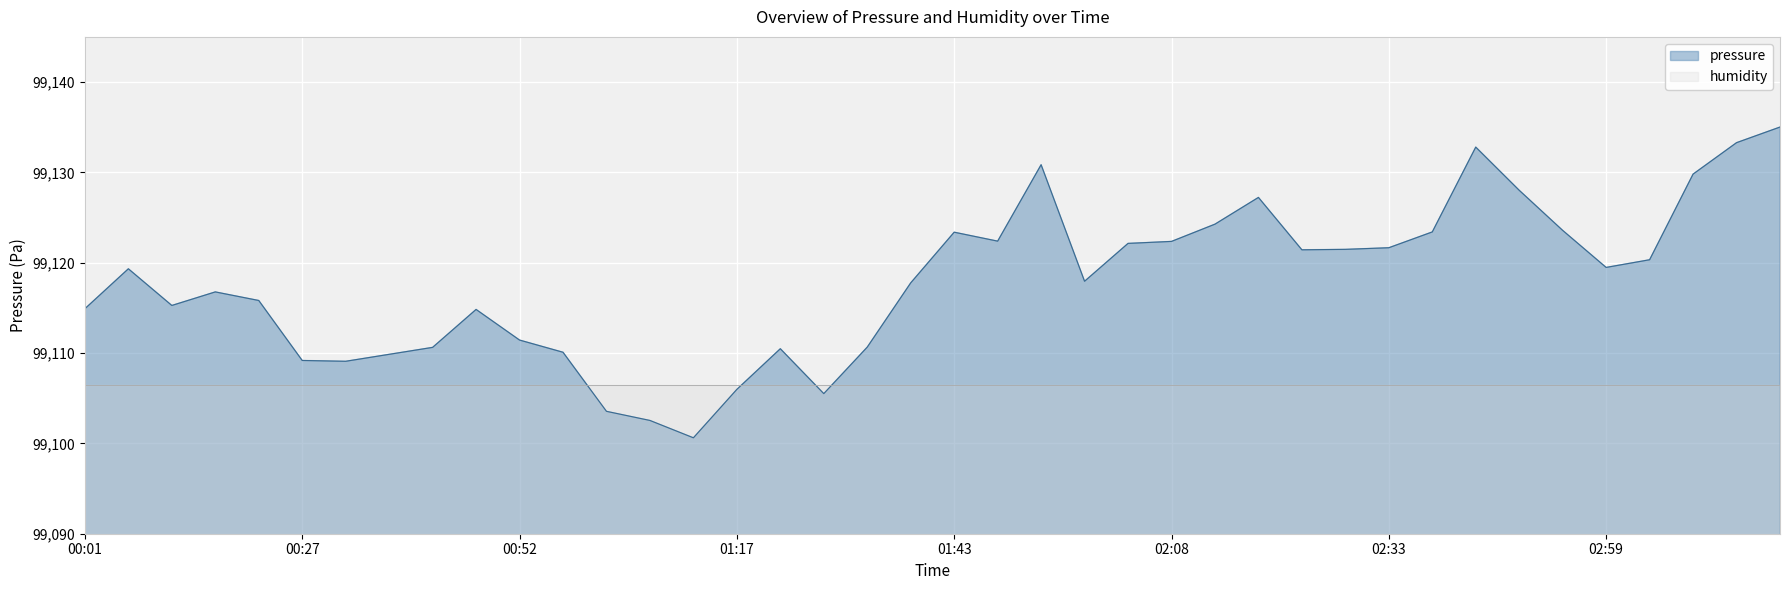

Reading right to left, what are all the values shown in this chart?

03:19=99135.0	03:14=99133.3	03:09=99129.8	03:04=99120.3	02:59=99119.5	02:54=99123.6	02:48=99128.0	02:43=99132.8	02:38=99123.4	02:33=99121.7	02:28=99121.5	02:23=99121.4	02:18=99127.2	02:13=99124.3	02:08=99122.4	02:03=99122.1	01:58=99117.9	01:53=99130.9	01:48=99122.4	01:43=99123.4	01:38=99117.8	01:32=99110.7	01:27=99105.5	01:22=99110.5	01:17=99106.0	01:12=99100.6	01:07=99102.5	01:02=99103.6	00:57=99110.1	00:52=99111.4	00:47=99114.8	00:42=99110.6	00:37=99109.9	00:32=99109.1	00:27=99109.2	00:22=99115.8	00:17=99116.8	00:12=99115.3	00:07=99119.3	00:01=99114.9